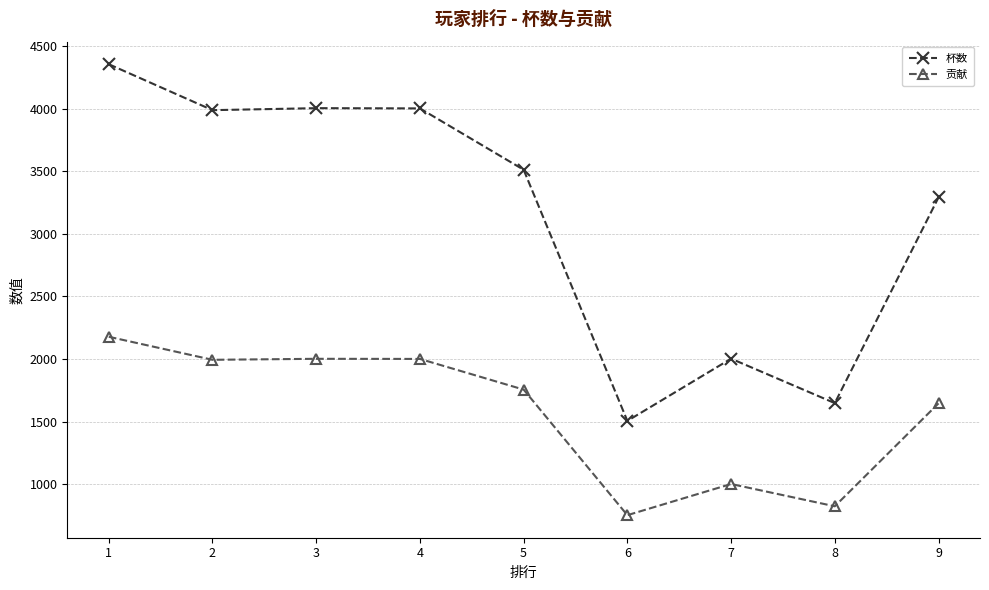

What is the difference between the second highest and second lowest values in the 贡献 series?

1178